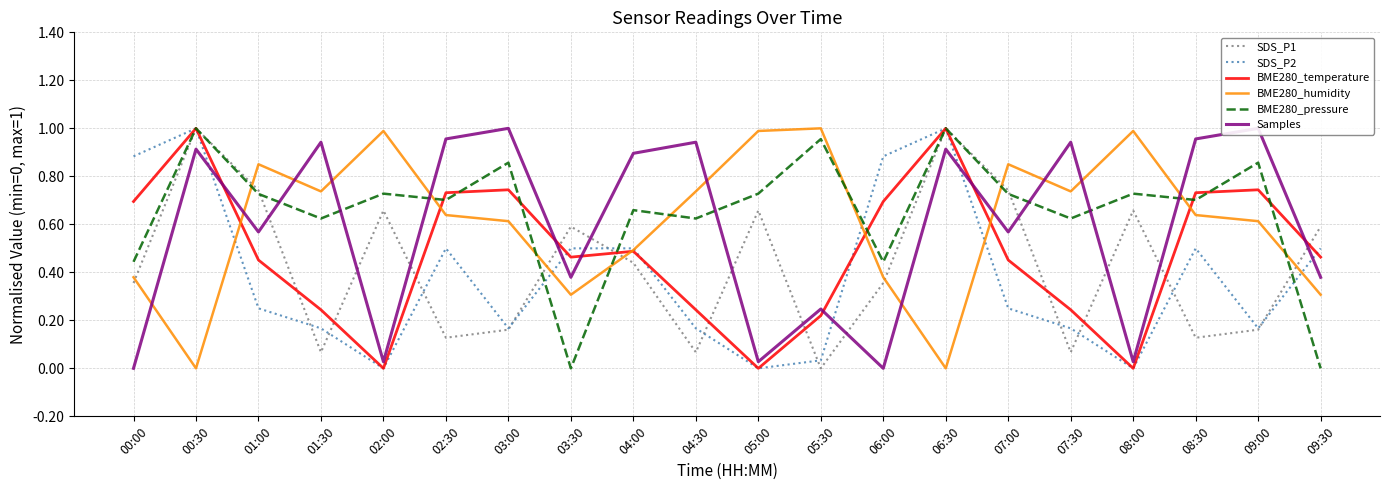

What is the label of the 14th point from the right?

03:00